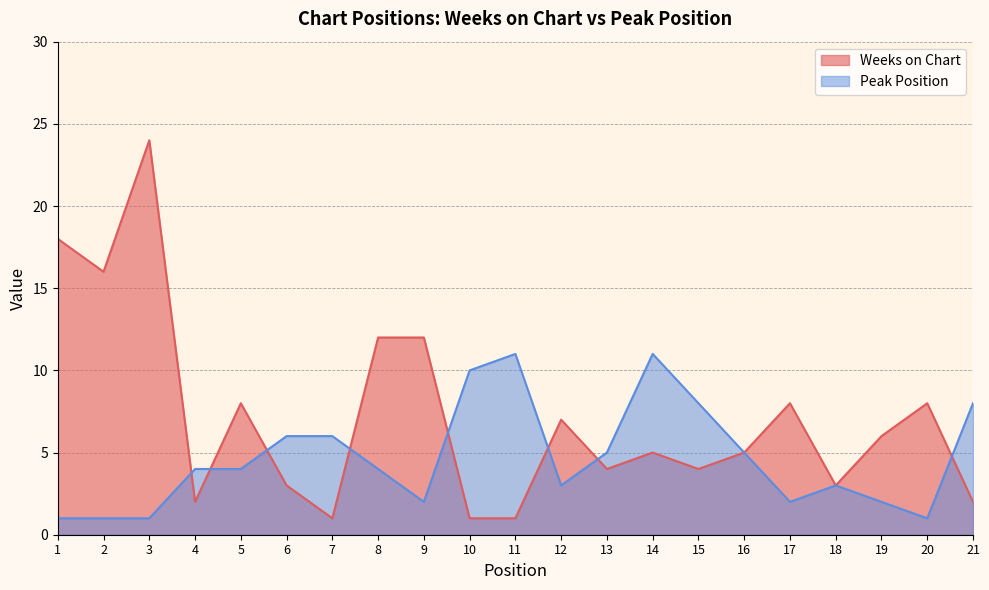

Is the value of Weeks on Chart at 2 greater than the value of Peak Position at 11?

Yes